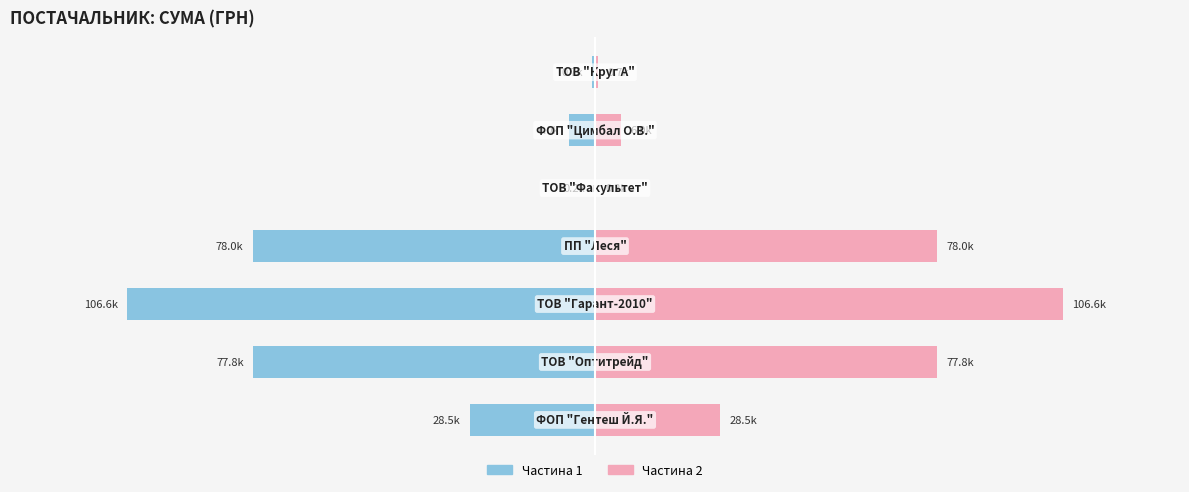

Which series has the largest range (max minus min)?

Ліва частина